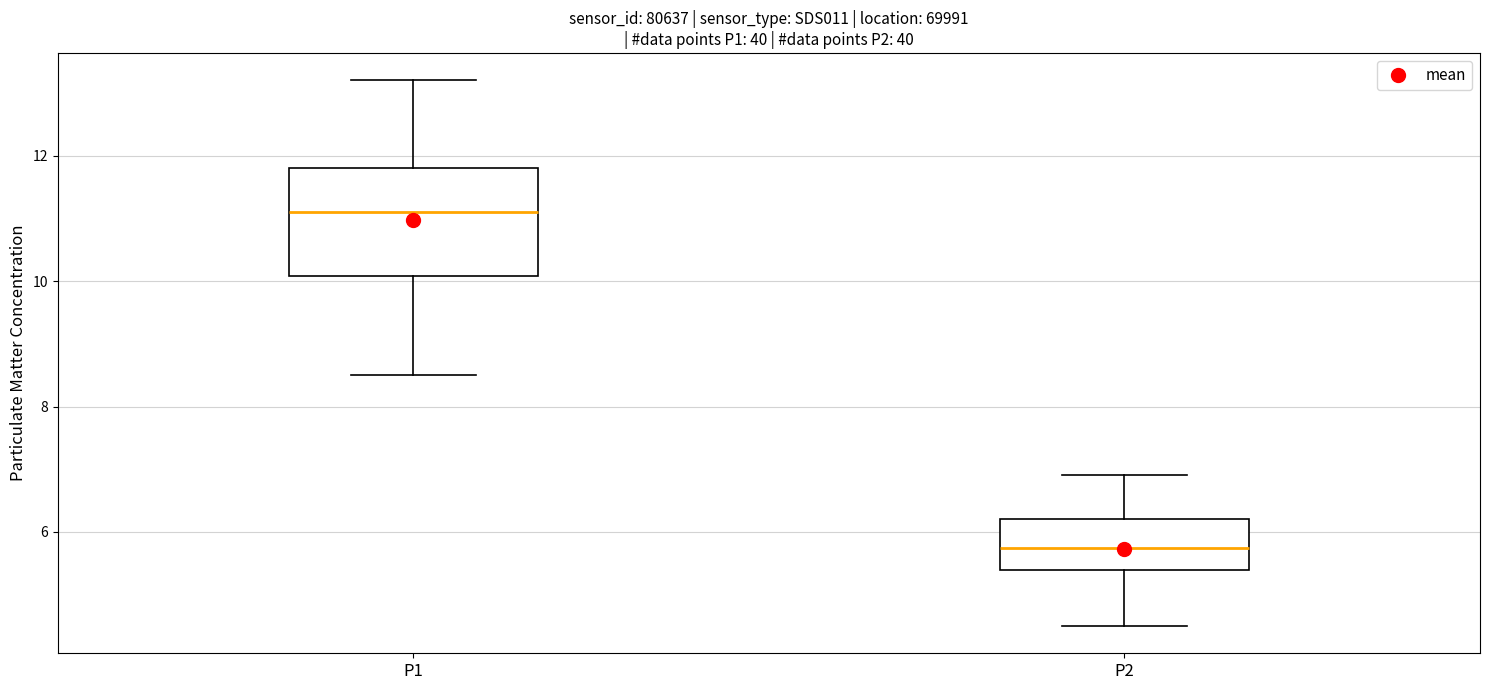

Reading left to right, transcribe this box plot: for each box, give where its median line is, the range the box spans, and where its two whiskers end, as read against the y-axis. The values are not printed on the chart, so give them approximately, as read against the axis.

P1: median 11.2, box 10.0 to 11.8, whiskers 8.6 to 13.2
P2: median 5.8, box 5.4 to 6.2, whiskers 4.6 to 7.0